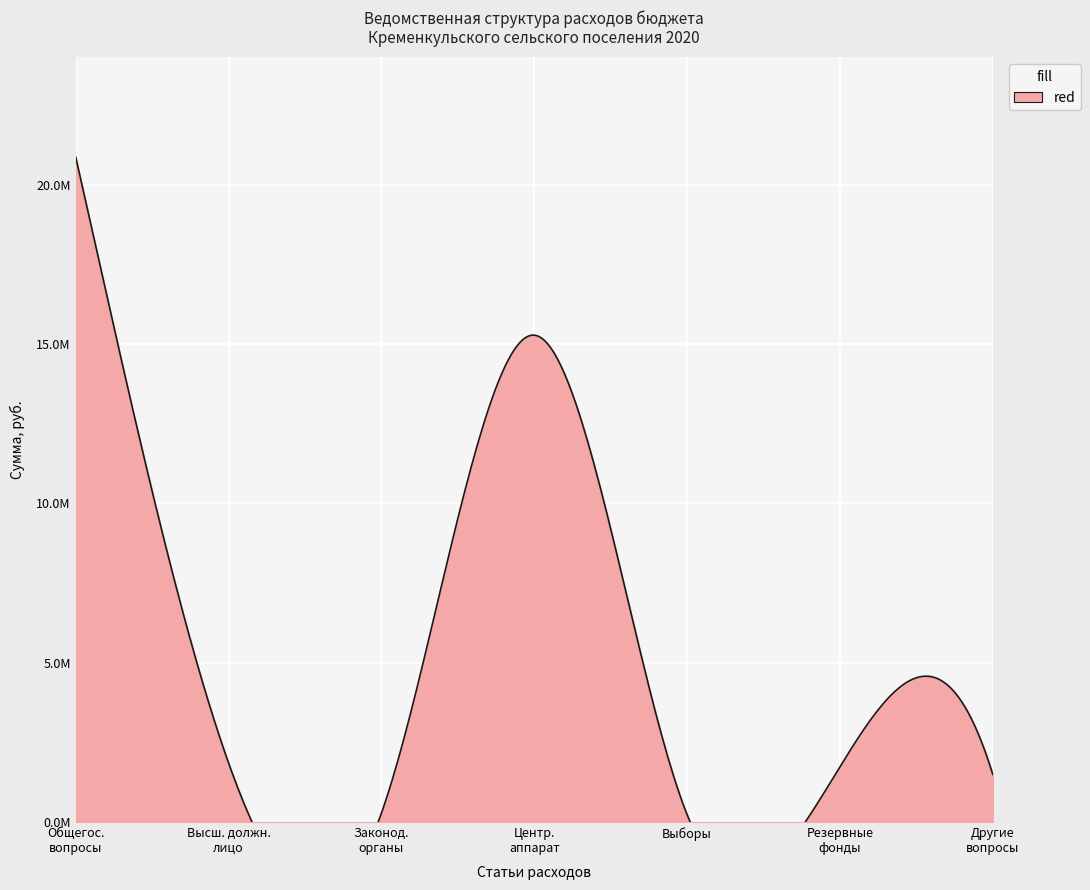

Is it true that the value at Центральный аппарат is 21348508.1?

False